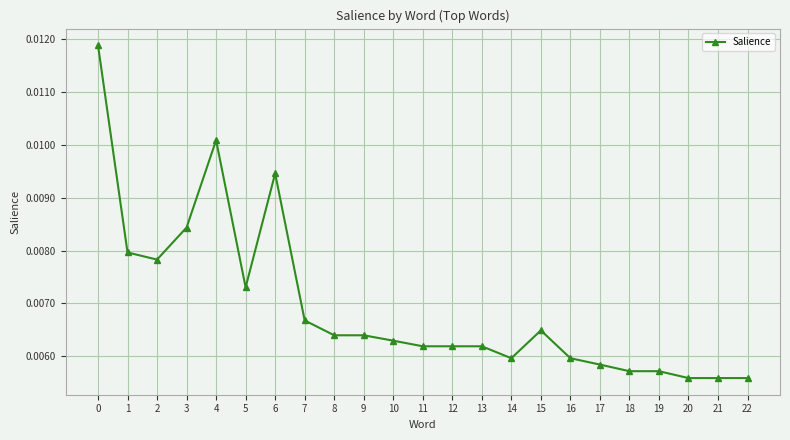

Between 12 and 15, which is larger?

15